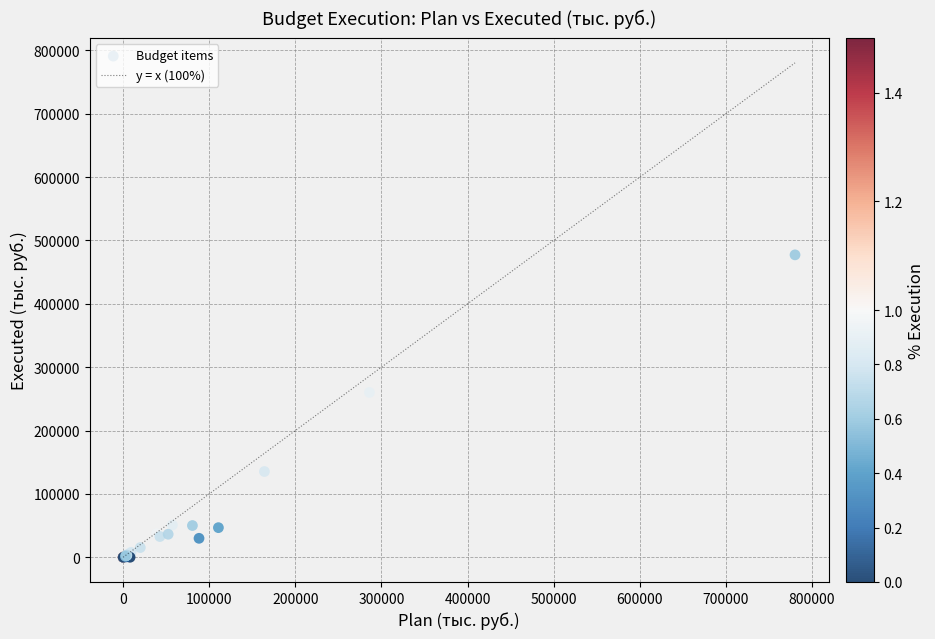

What Y value in the scatter plot is closest to 238596?

260094.4